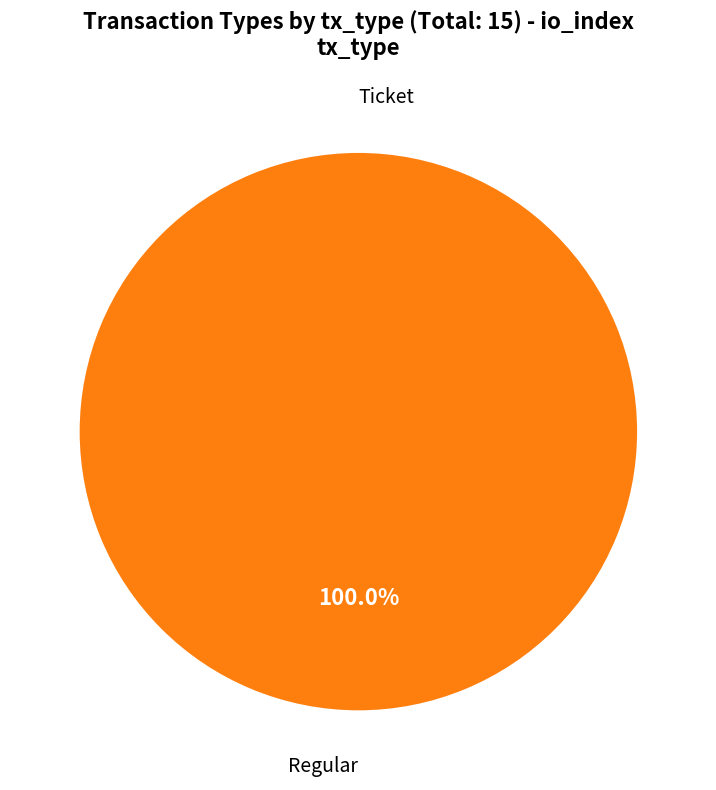

Which category accounts for the majority?

Regular